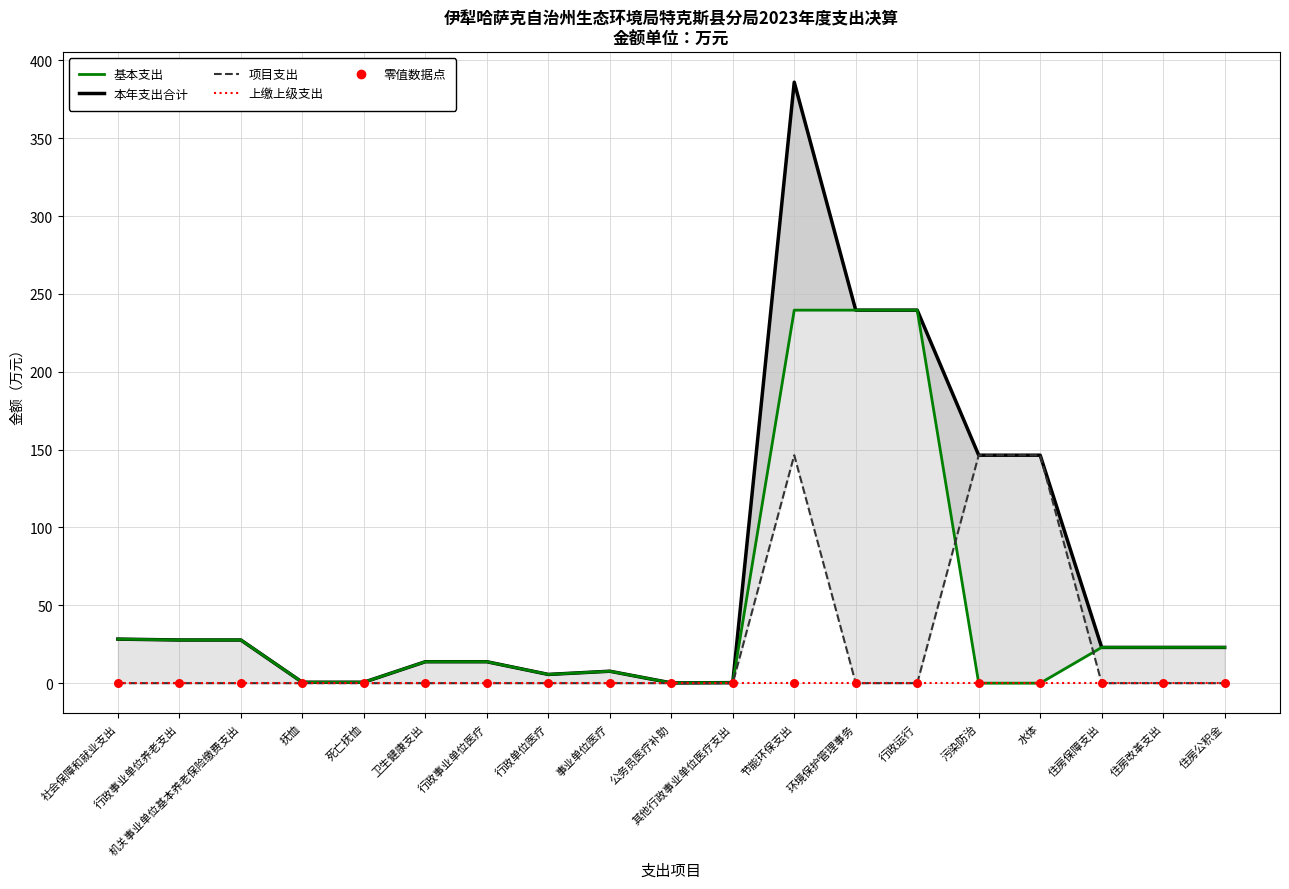

Which series has the largest total across all categories?

本年支出合计